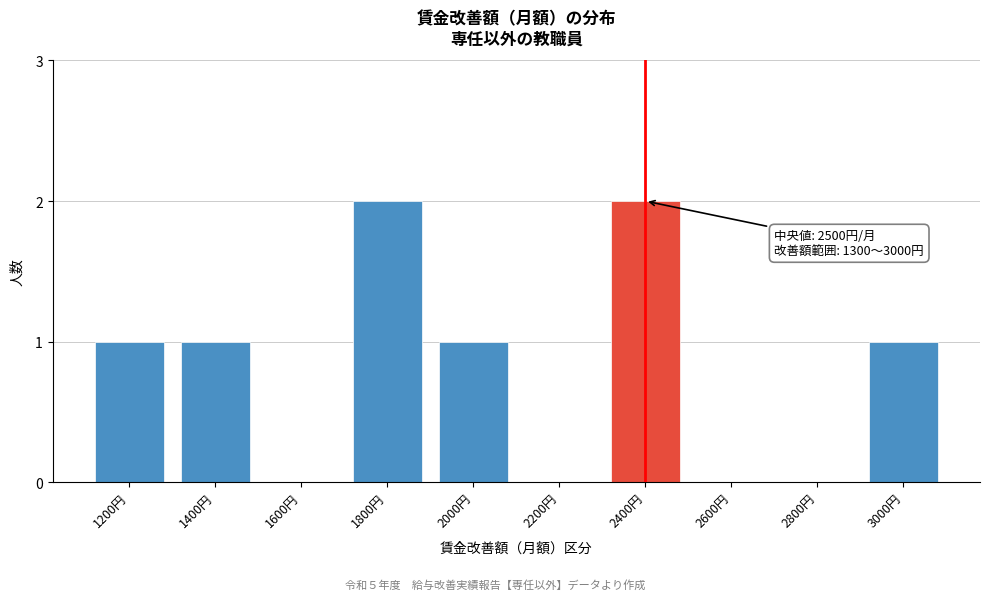

Reading left to right, what are all the values shown in this chart?

1200円=1	1400円=1	1600円=0	1800円=2	2000円=1	2200円=0	2400円=2	2600円=0	2800円=0	3000円=1